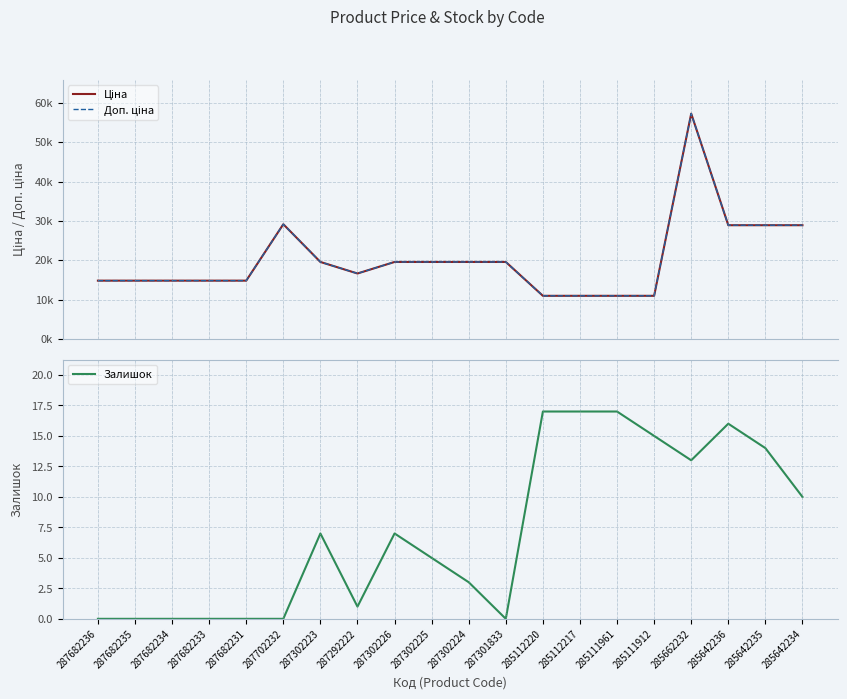

At which label does Залишок reach its minimum?

287682236